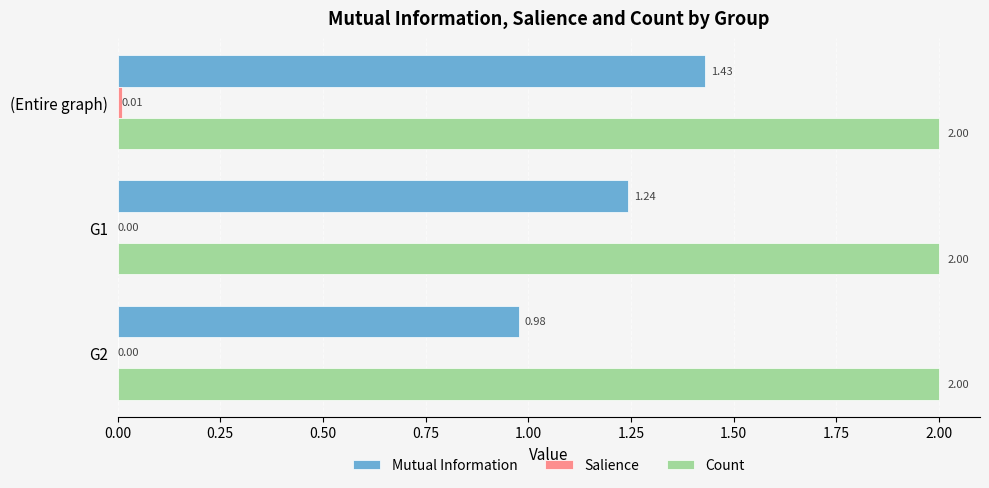

How many values in the Mutual Information series exceed 1?

2